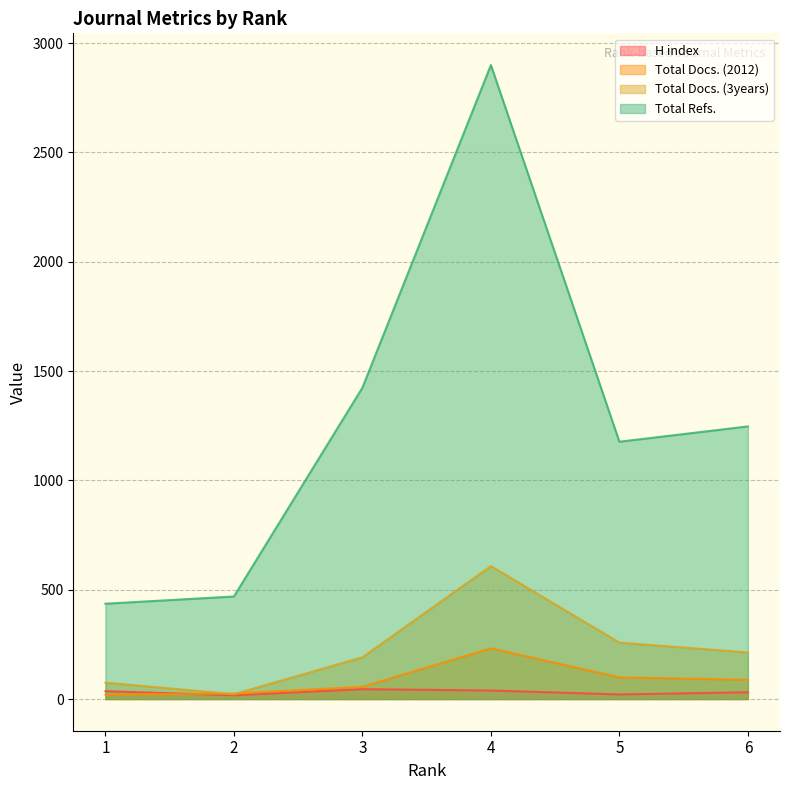

True or false: Total Docs. (3years) and H index intersect in this chart.

False